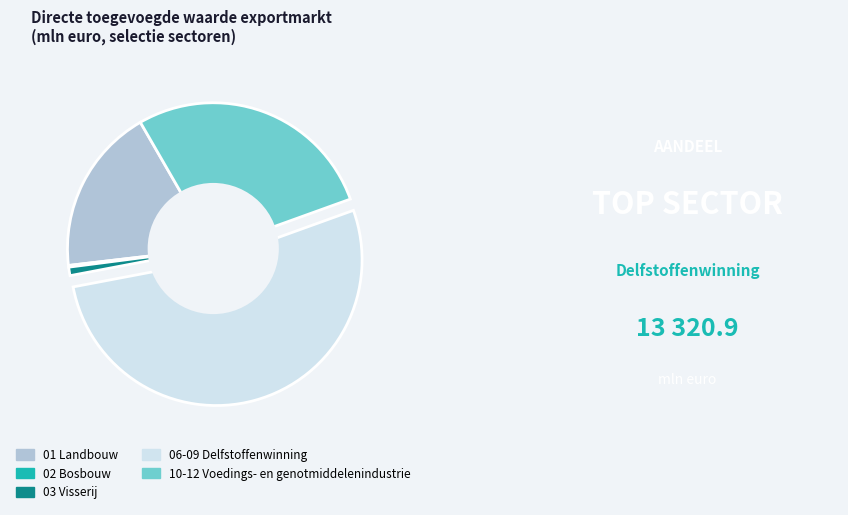

Is there a majority slice in this chart?

Yes